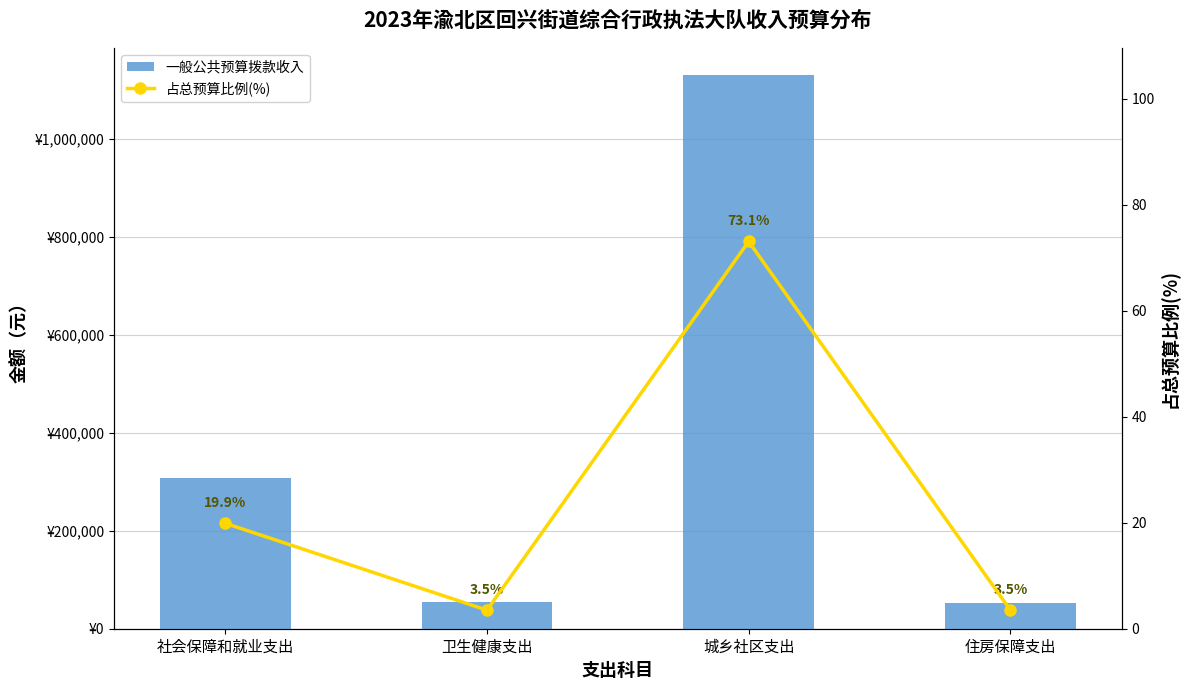

At which label does 一般公共预算拨款收入 first exceed 306945?

社会保障和就业支出